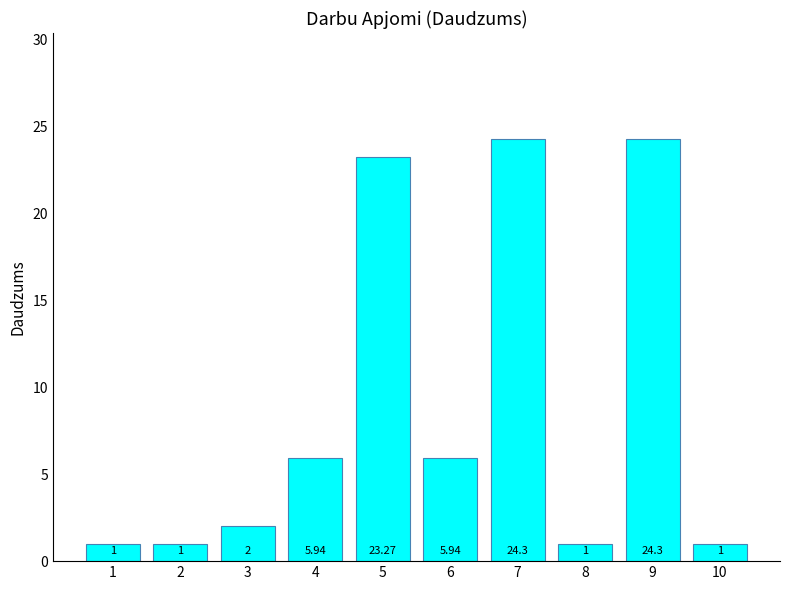

What is the maximum value shown in the chart?

24.3